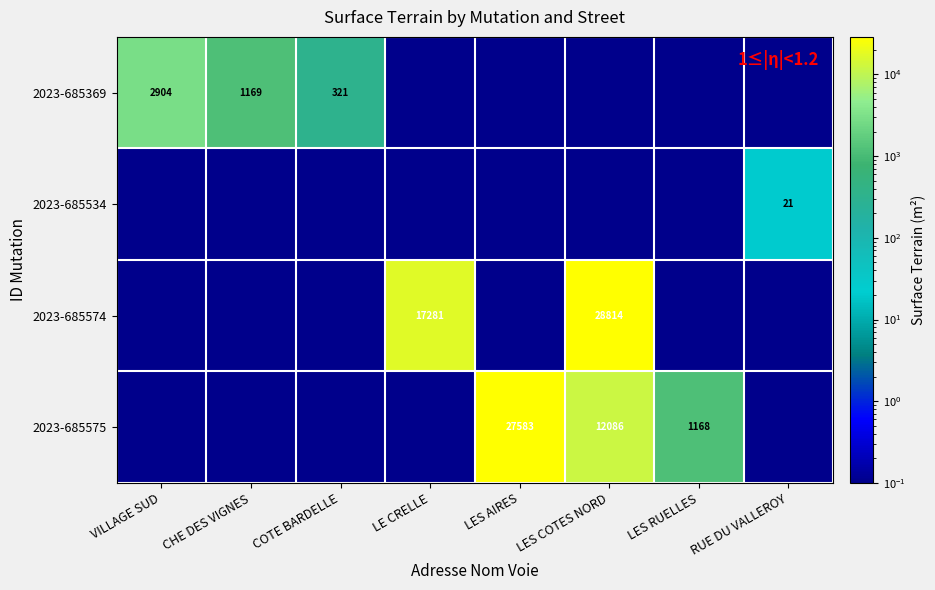

Is the value of 2023-685575 at LES AIRES greater than the value of 2023-685369 at VILLAGE SUD?

Yes